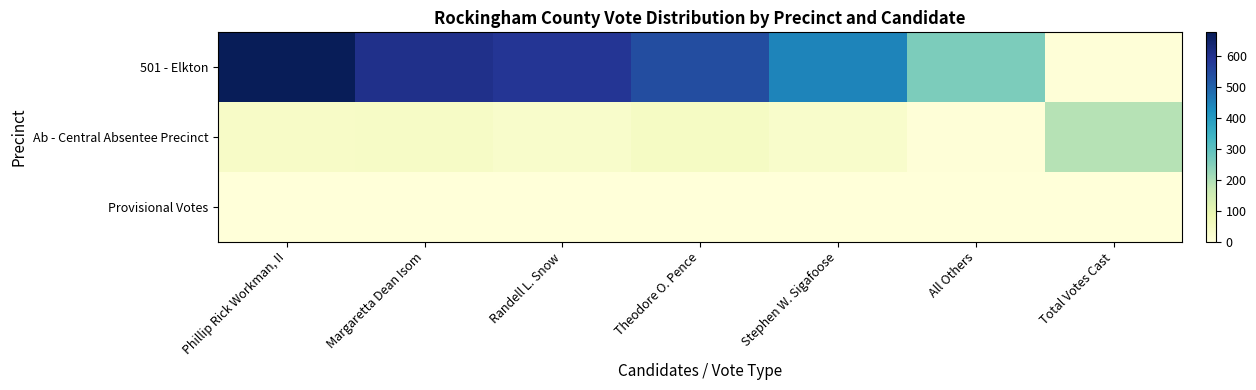

Which series has the largest total across all categories?

501 - Elkton